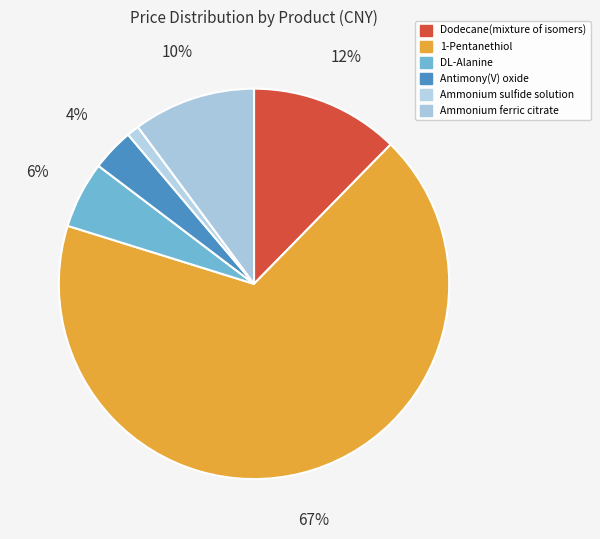

Count the number of slices in the pie.

6